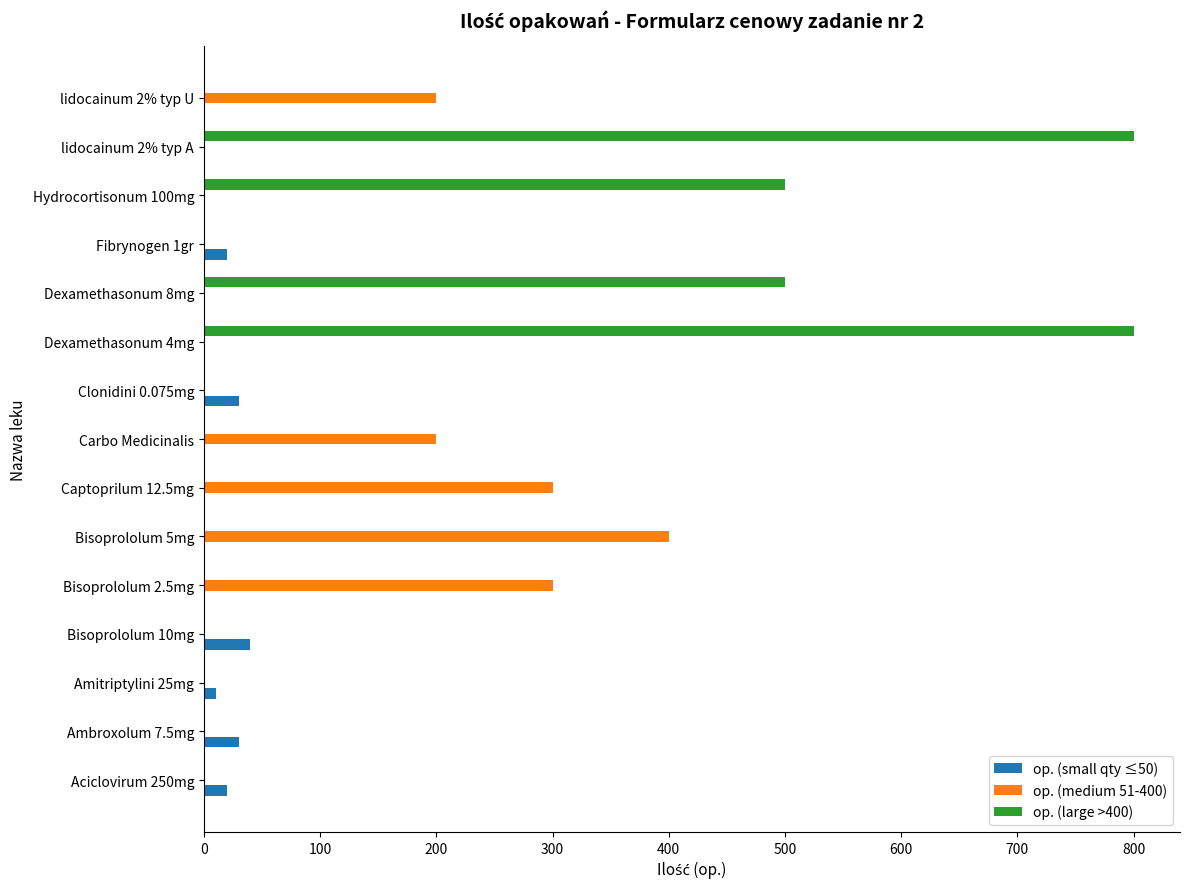

What is the total value across all series at Aciclovirum 250mg?

20